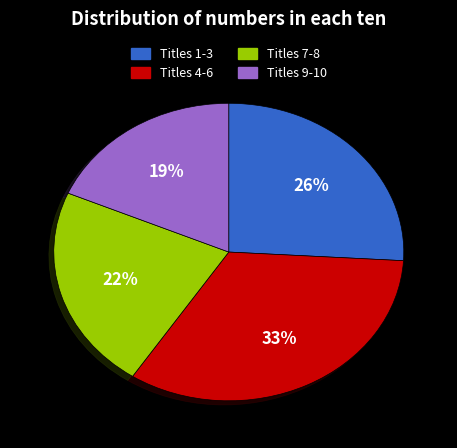

Rank the categories by value from highest to lowest.

Titles 4-6, Titles 1-3, Titles 7-8, Titles 9-10